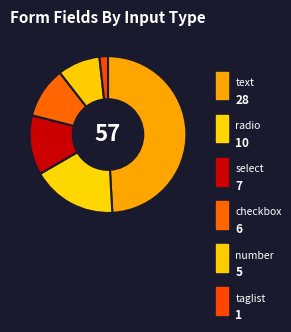

To the nearest percent, what percentage of the pie is select?

12%